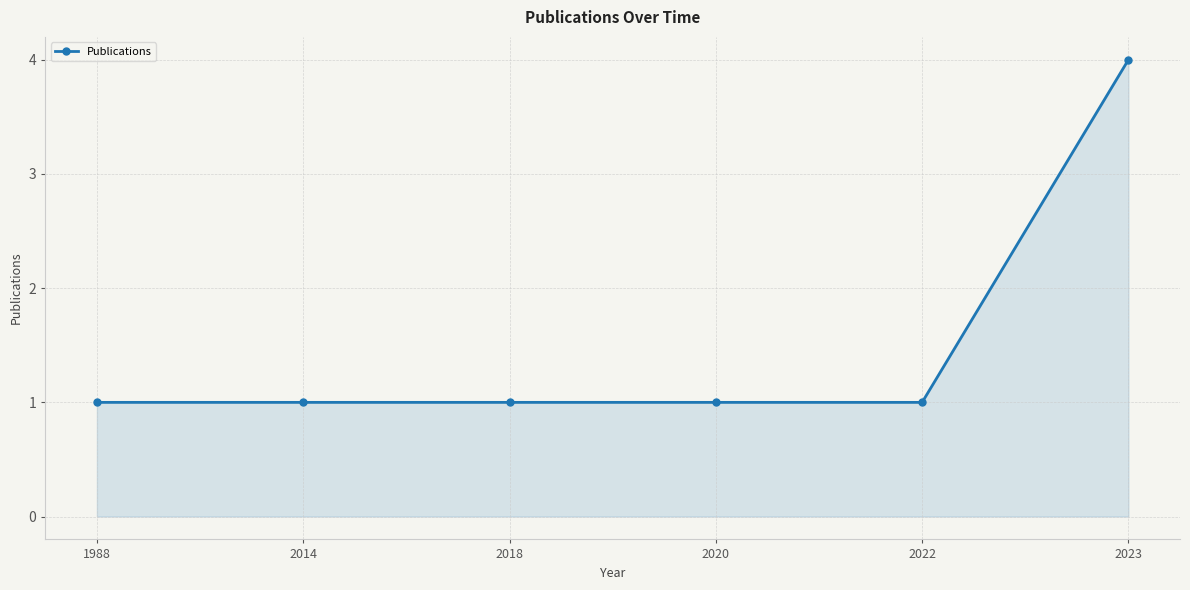

What is the difference between the maximum and minimum values?

3